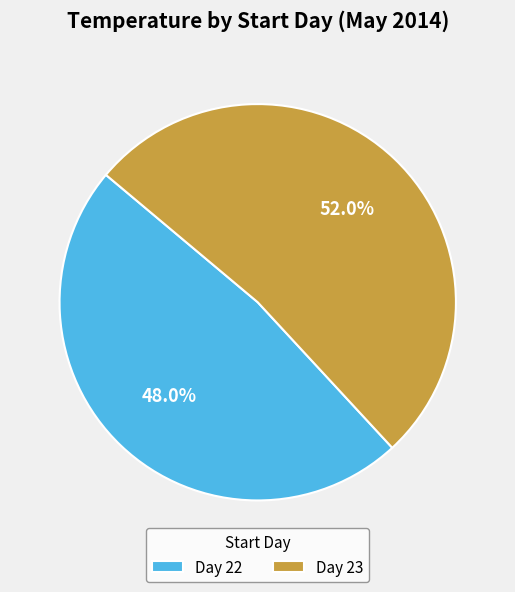

Count the number of slices in the pie.

2